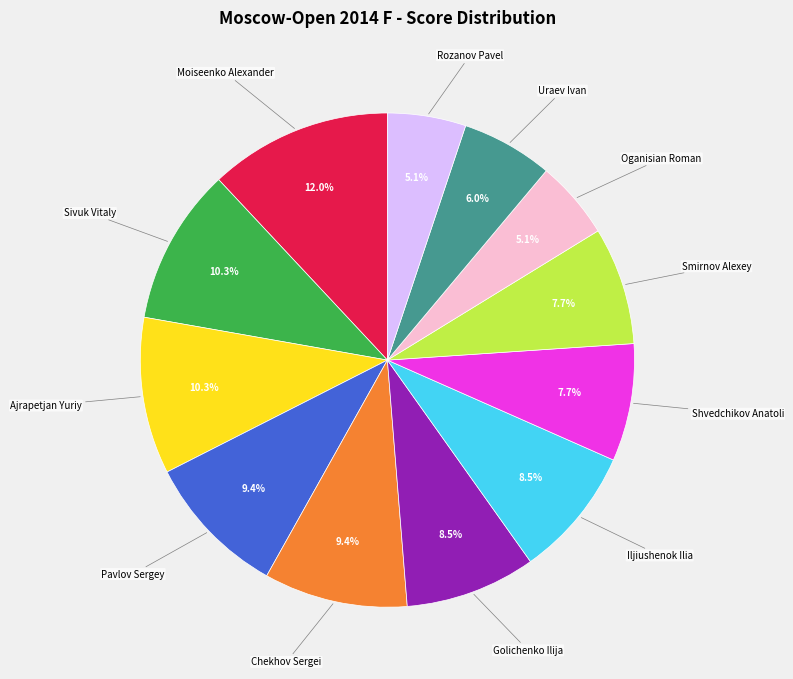

Does any single category account for the majority?

No